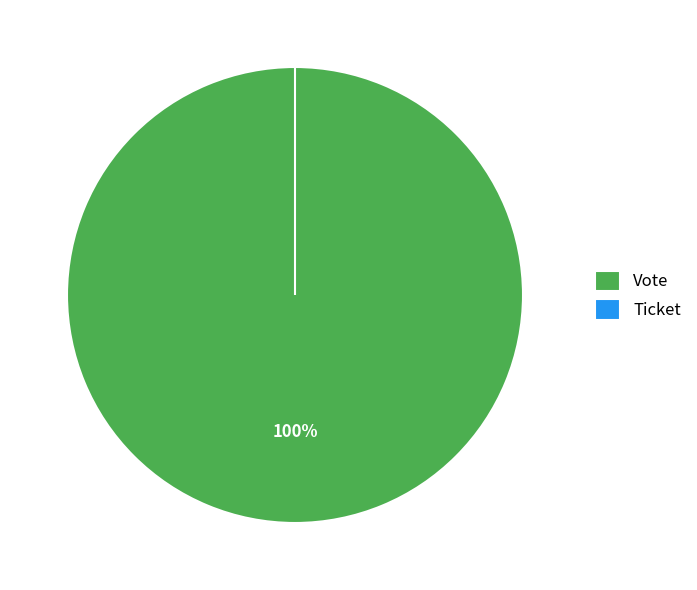

To the nearest percent, what is the average slice percentage?

50%